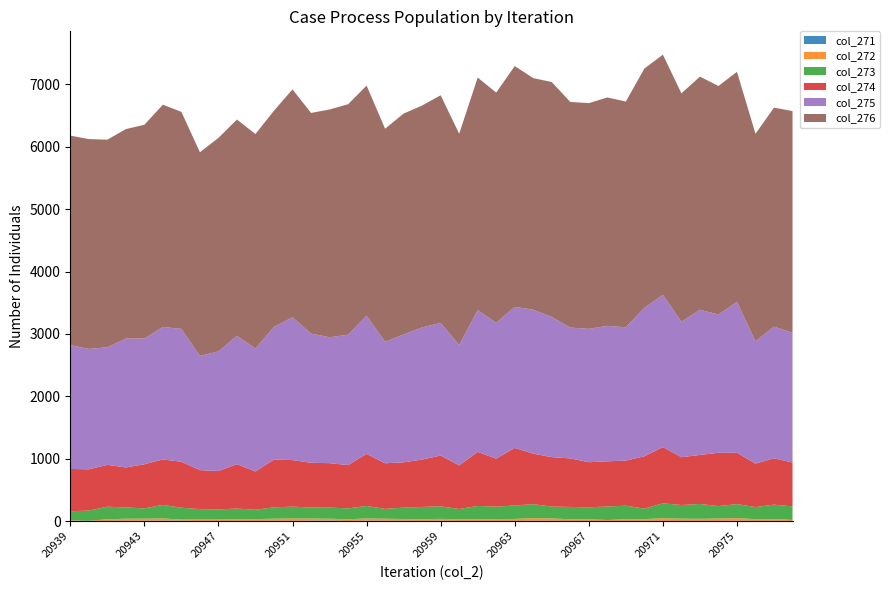

Reading left to right, what are all the values shown in this chart?

col_271: 2	2	3	5	5	7	8	0	2	4	2	5	3	8	8	2	7	5	5	3	6	3	1	1	1	7	5	1	1	0	1	4	2	1	1	3	6	3	5	2
col_272: 14	3	28	34	35	37	18	26	24	25	31	35	39	34	31	29	36	34	30	29	31	28	29	33	35	41	39	30	29	19	30	30	44	39	37	39	42	30	29	19
col_273: 143	165	201	181	165	217	190	167	163	173	150	182	191	177	179	174	201	158	182	196	201	164	214	198	216	224	190	197	192	216	217	167	240	219	238	200	226	193	231	216
col_274: 678	661	671	641	707	728	736	625	615	711	613	766	746	717	712	694	834	731	726	759	814	699	866	770	922	810	792	778	723	724	723	839	901	766	786	854	823	696	743	703
col_275: 1984	1930	1884	2066	2016	2124	2130	1830	1917	2058	1970	2127	2289	2070	2018	2090	2215	1948	2049	2119	2125	1929	2274	2177	2261	2308	2247	2097	2137	2171	2137	2379	2442	2171	2327	2216	2419	1961	2110	2080
col_276: 3359	3363	3327	3357	3425	3562	3478	3265	3422	3466	3439	3464	3653	3537	3650	3693	3688	3414	3541	3556	3649	3386	3726	3690	3859	3711	3765	3616	3618	3661	3618	3835	3848	3661	3736	3663	3686	3326	3510	3553